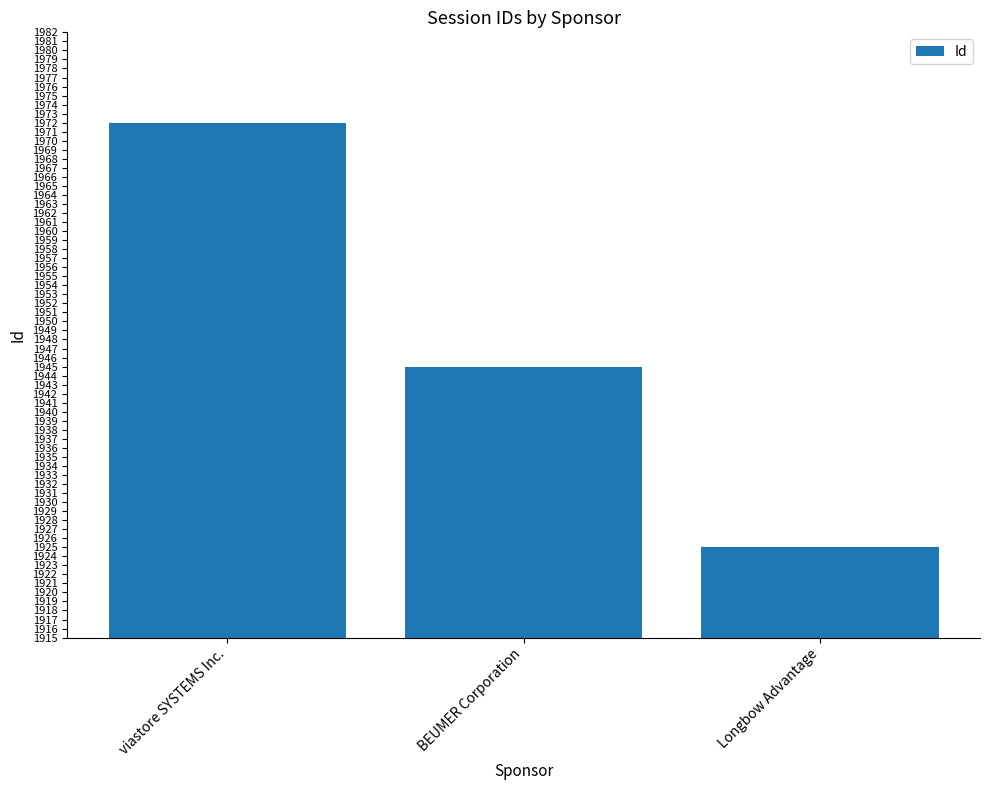

List the labels in order of value, largest first.

viastore SYSTEMS Inc., BEUMER Corporation, Longbow Advantage